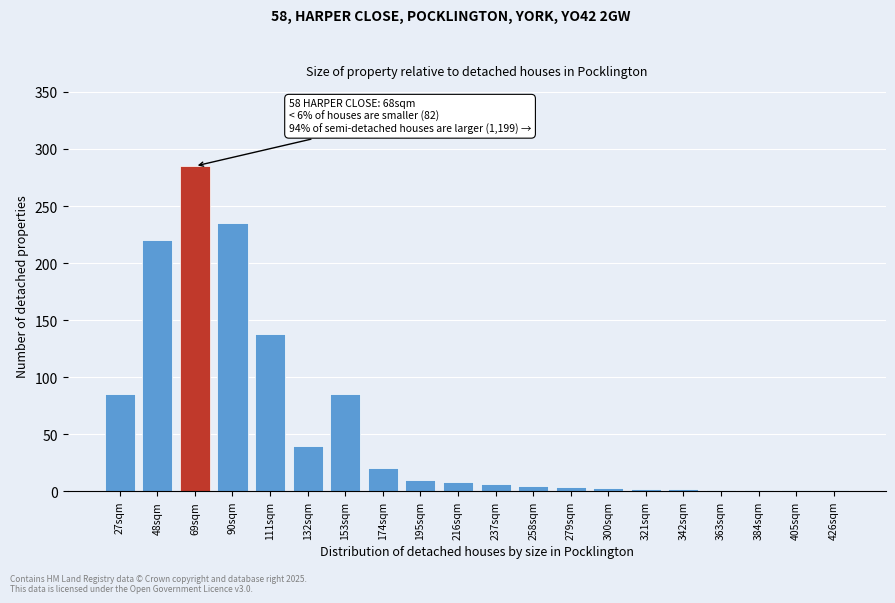

Which label corresponds to the largest value in the chart?

69sqm